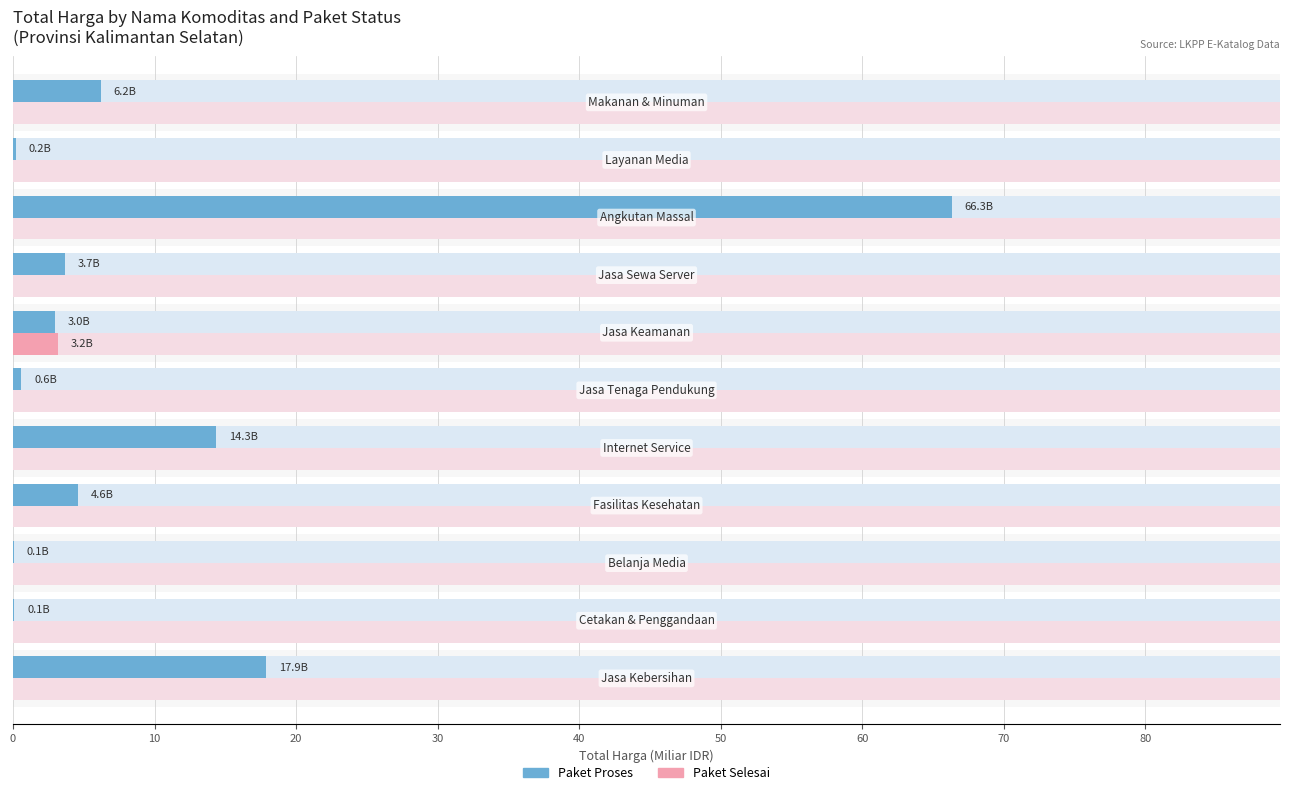

Rank the series at 60 from highest to lowest value.

Paket Selesai, Paket Proses